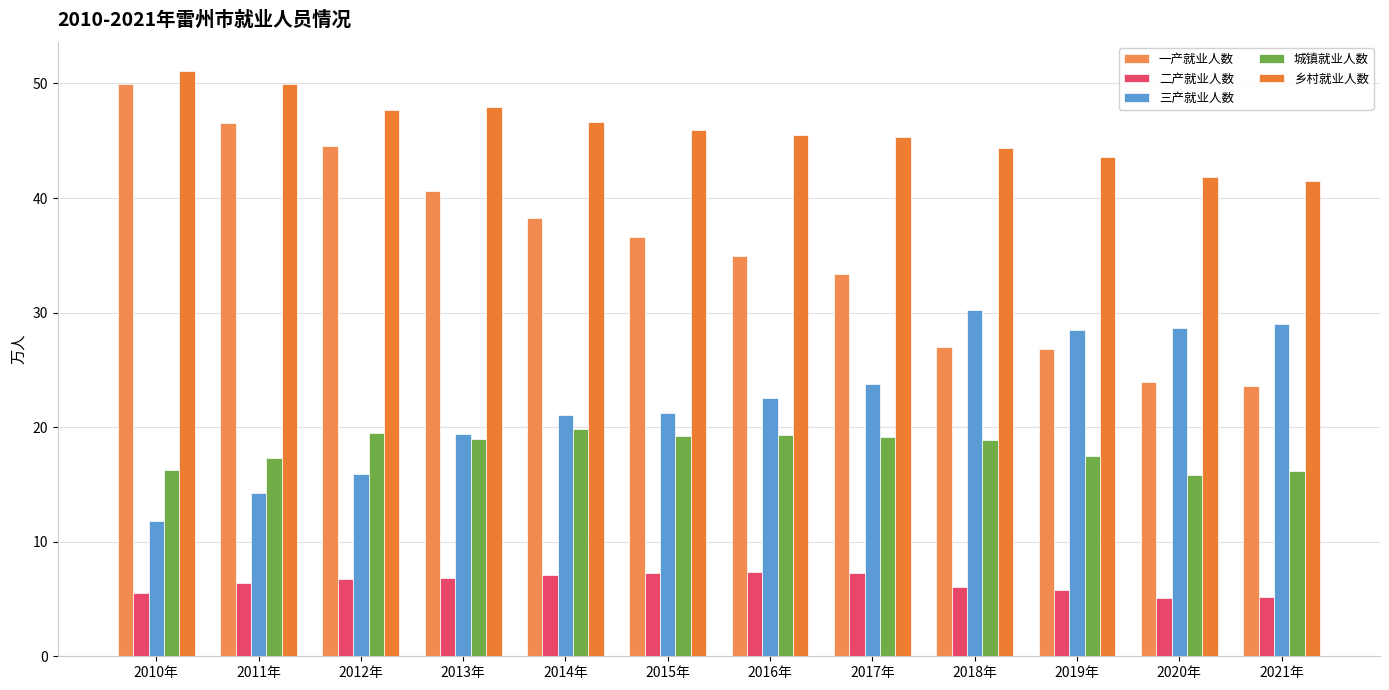

How many bars are there in each group?

5